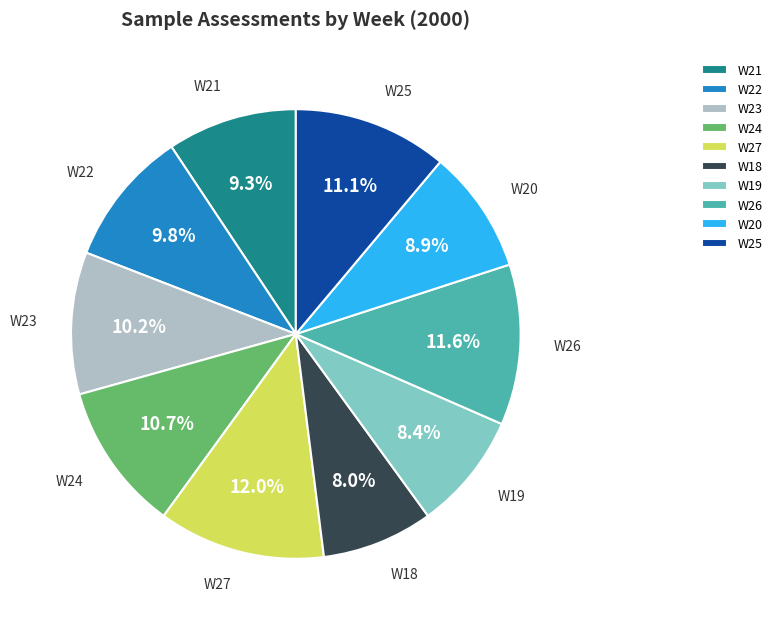

The W20 slice represents 9% of the pie. True or false?

True